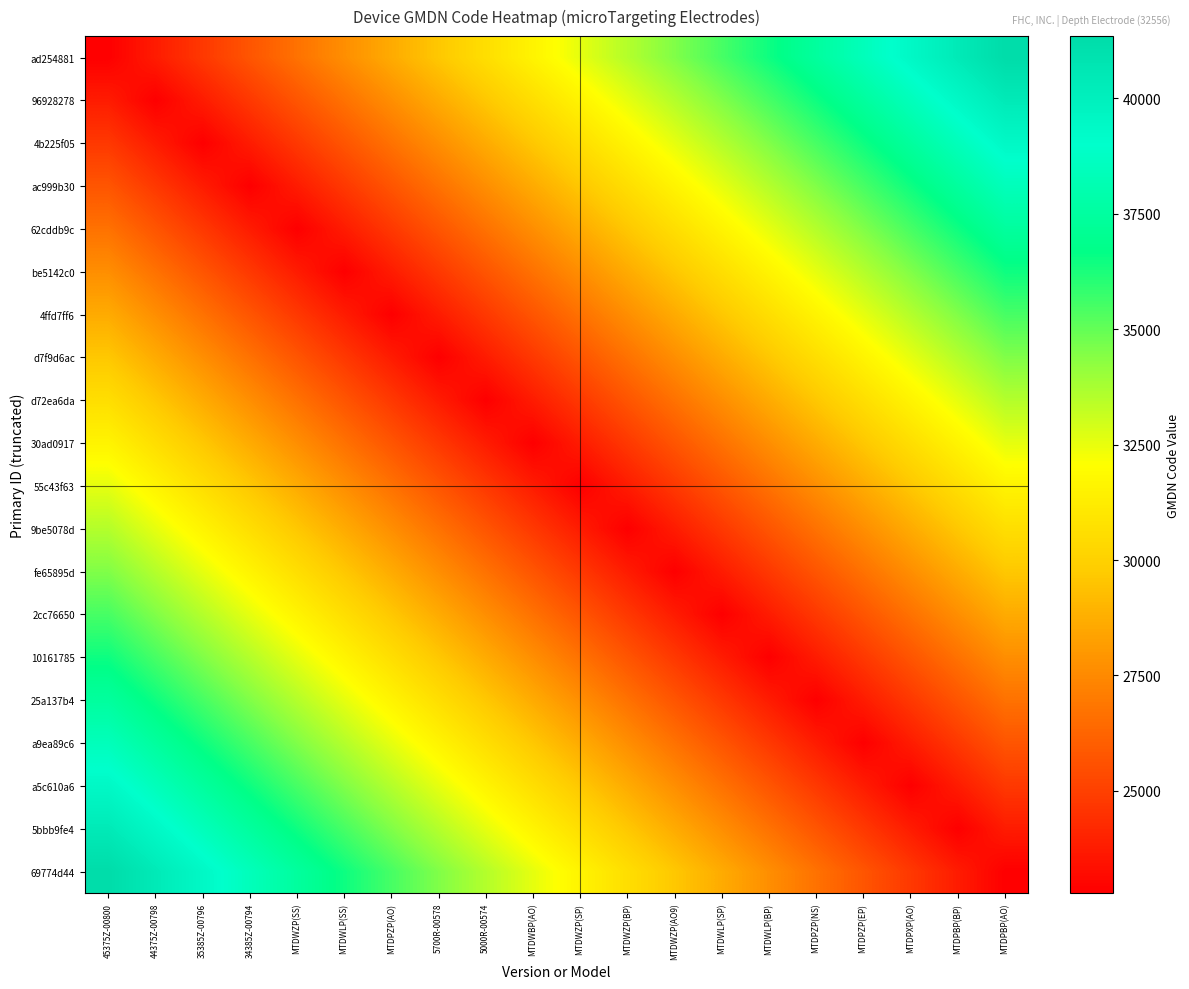

How many distinct data groups are displayed?

20